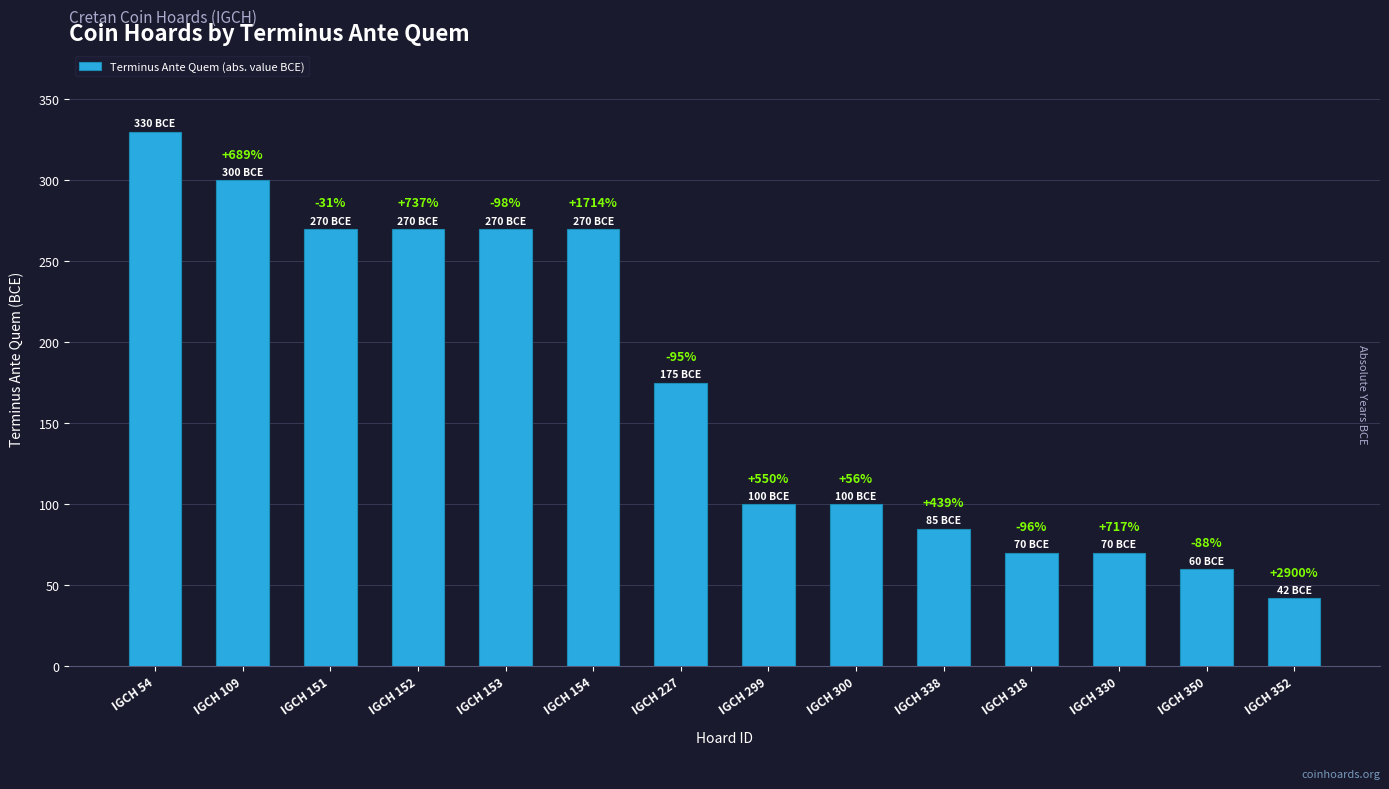

How many bars are there in total?

14